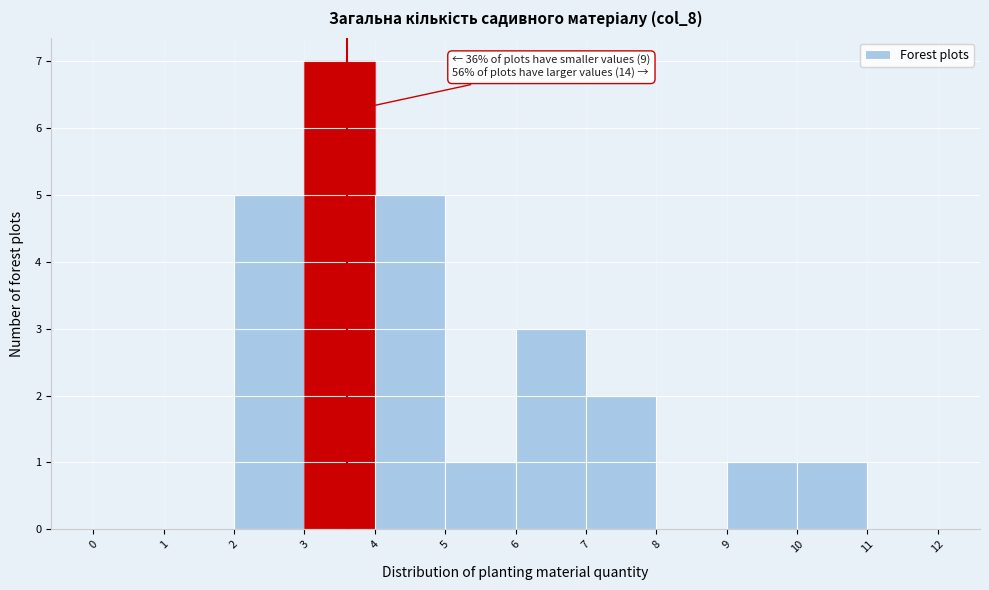

Which range on the x-axis has the tallest bar?

3 to 4